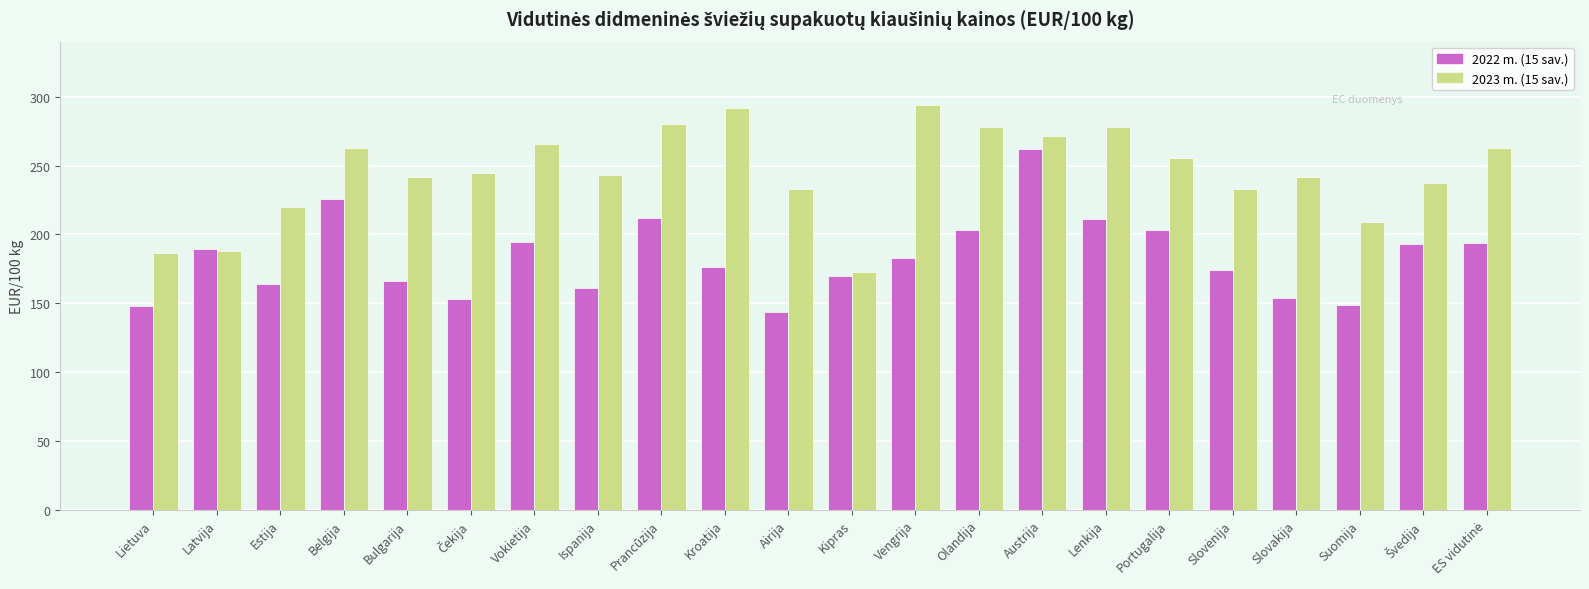

The value of 2022 m. (15 sav.) at Portugalija is 203.3. True or false?

True